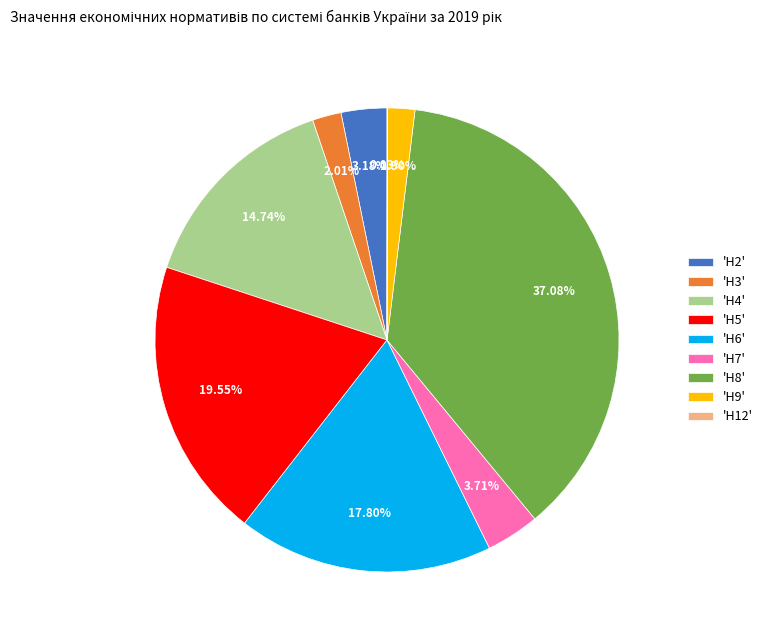

Do 'Н9' and 'Н8' together represent more than half of the pie?

No